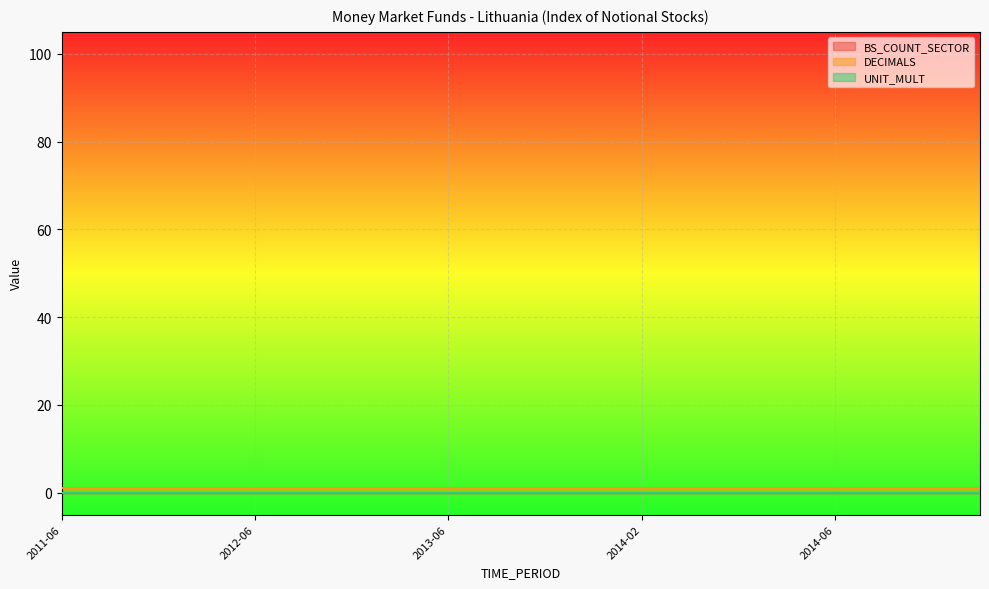

List the labels in order of DECIMALS value, largest first.

2011-06, 2011-09, 2011-12, 2012-03, 2012-06, 2012-09, 2012-12, 2013-03, 2013-06, 2013-09, 2013-12, 2014-01, 2014-02, 2014-03, 2014-04, 2014-05, 2014-06, 2014-07, 2014-08, 2014-09